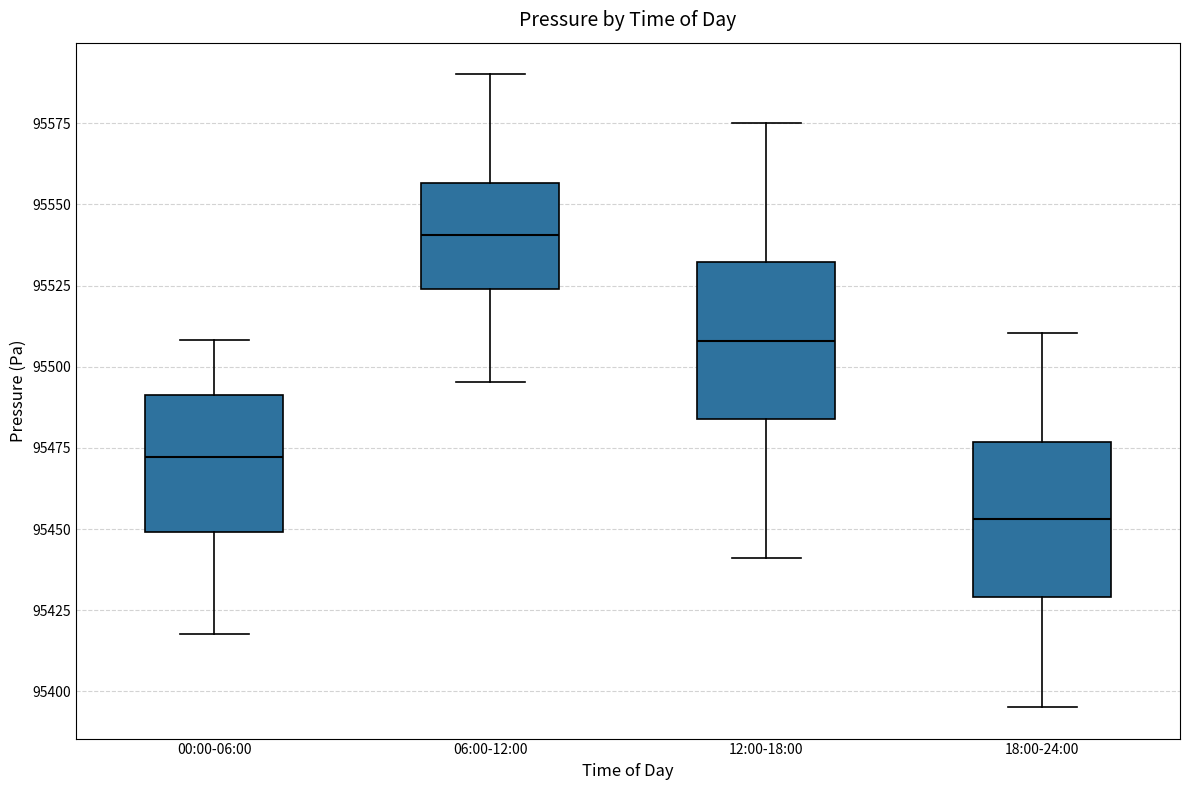

Which box has the highest median line?

06:00-12:00